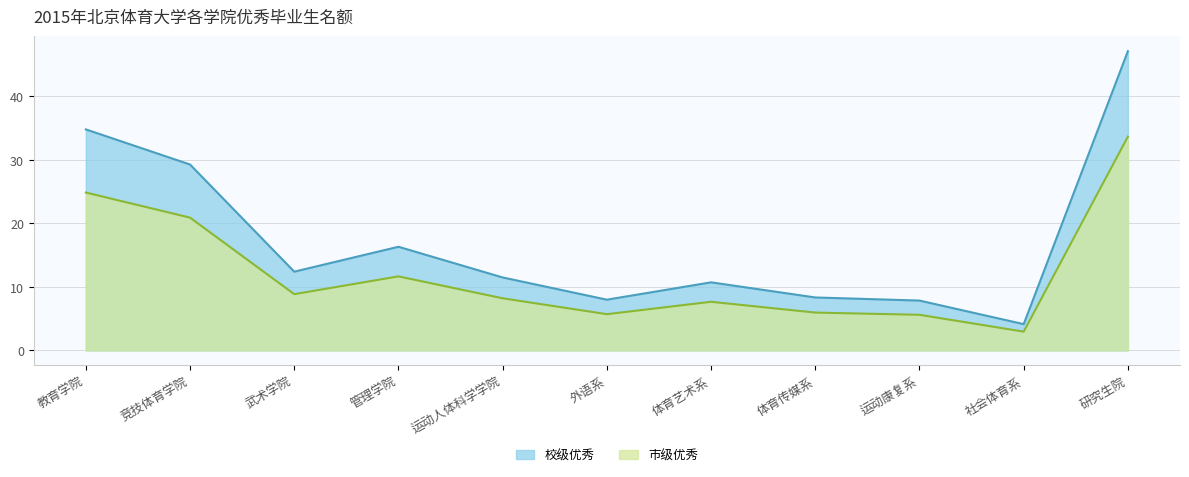

Is it true that 校级优秀 equals 5.2 at 武术学院?

False